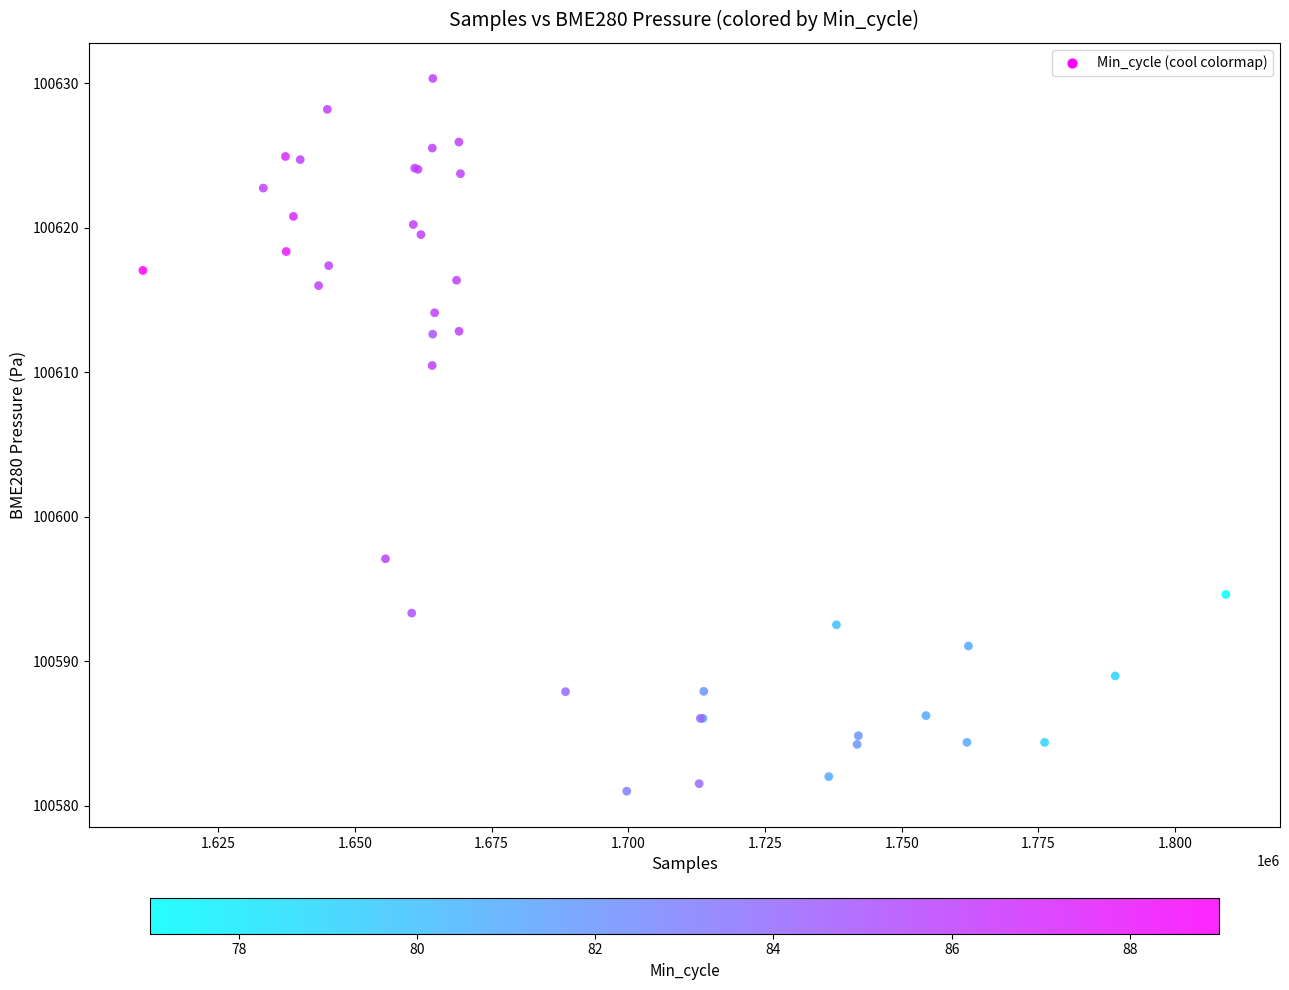

What Y value in the scatter plot is closest to 100605?

100610.5